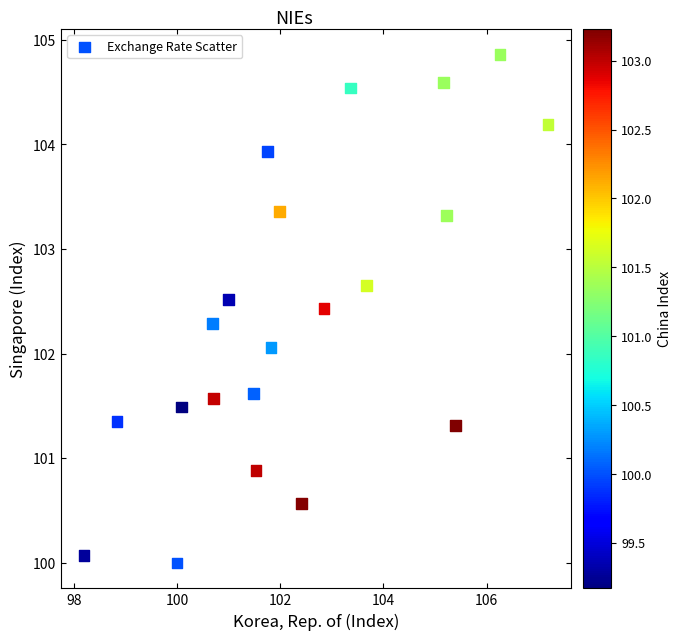

What is the range of Y values (max minus min)?

4.9